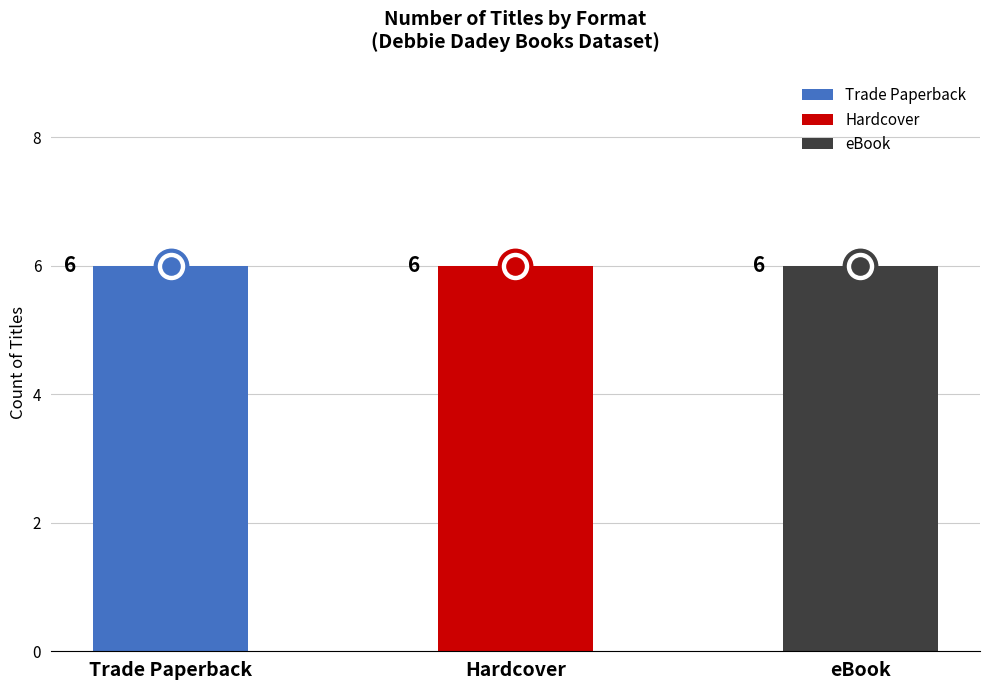

Is the value of eBook at Sleepover at the Haunted Museum greater than the value of Trade Paperback at Fairy Chase?

No